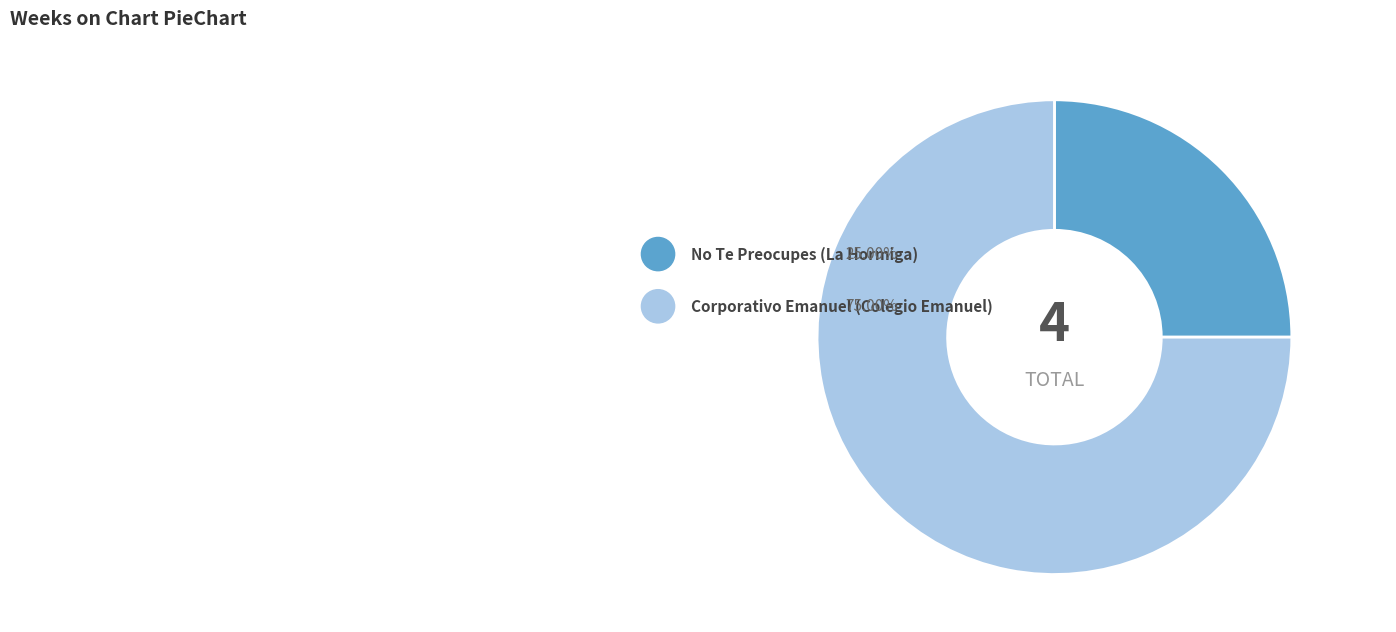

To the nearest percent, what is the average slice percentage?

50%